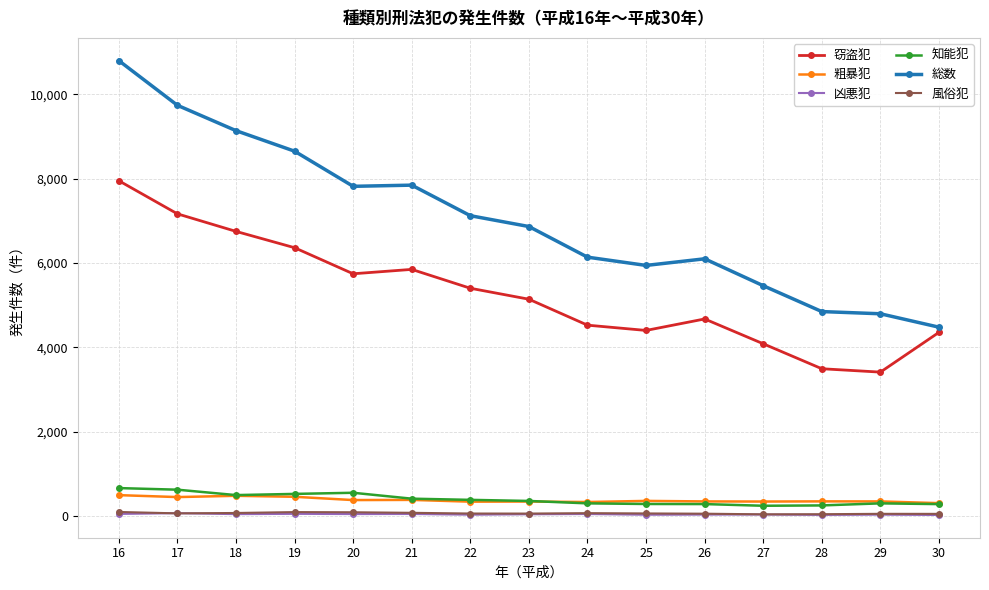

True or false: 粗暴犯 has more than 0 points higher than both neighbors.

True